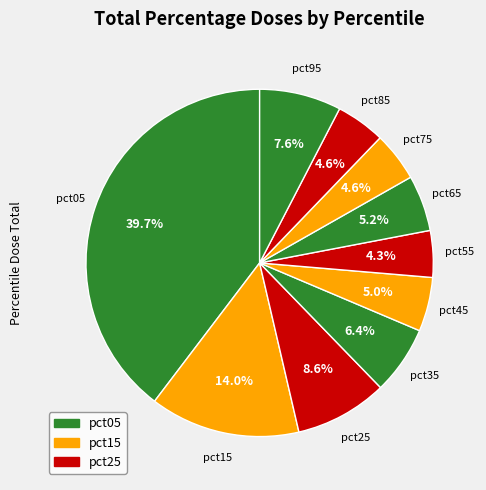

Which category has the smallest portion of the pie?

pct55